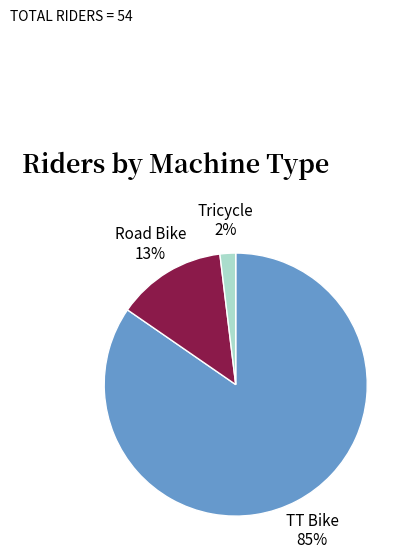

To the nearest percent, what portion does Road Bike represent?

13%